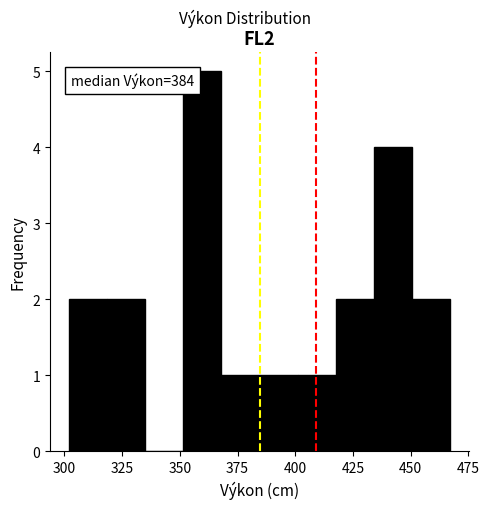

Around what value on the x-axis is the tallest bar? Give the approximate position of its centre, as read against the axis.

360